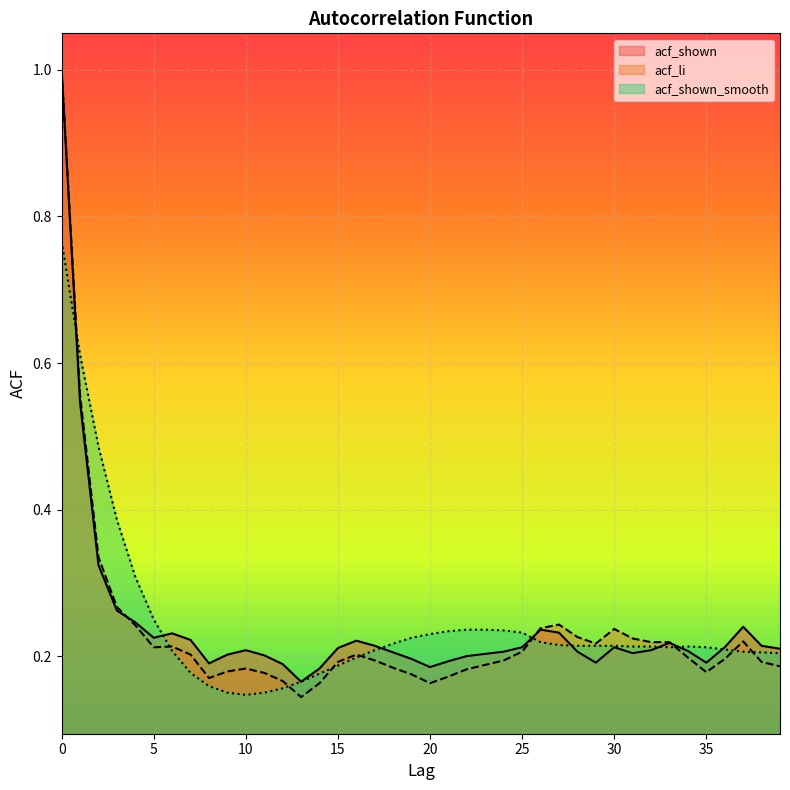

True or false: acf_li has a value of 0.3 at 10.

False